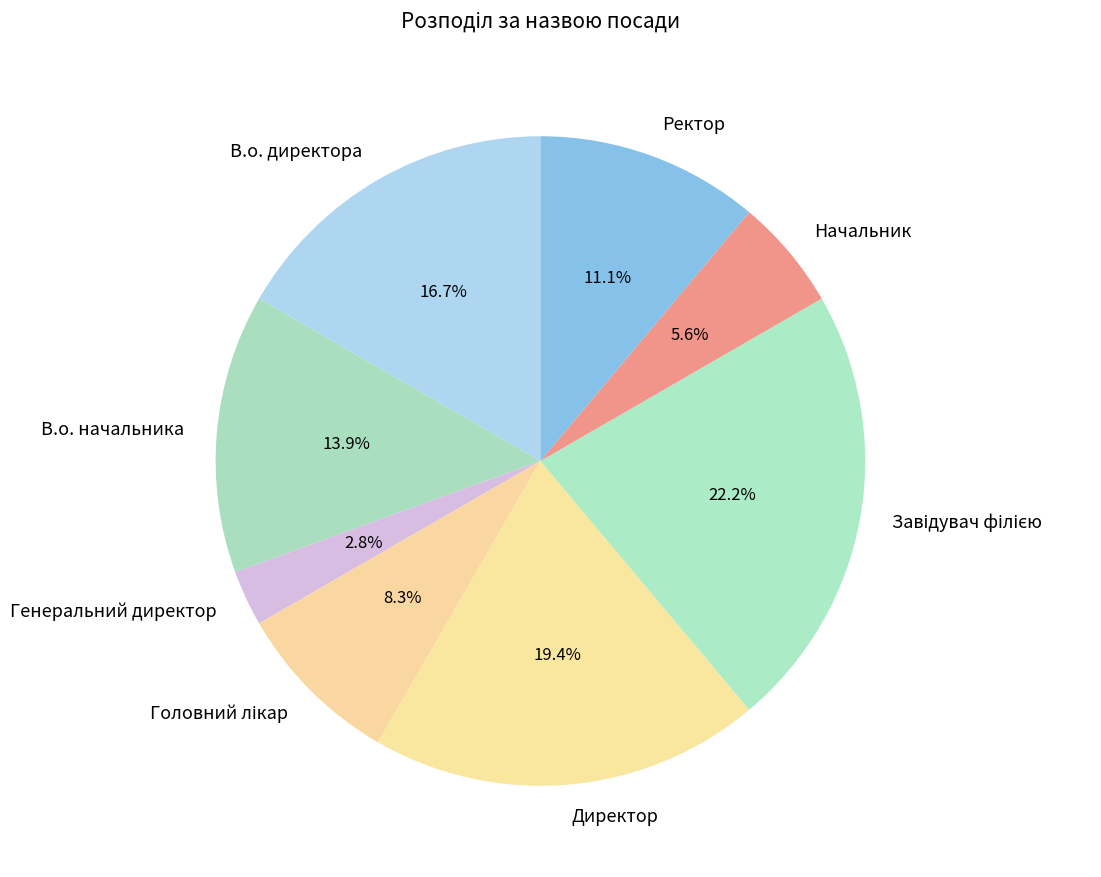

Is the sum of Генеральний директор and В.о. директора greater than half?

No